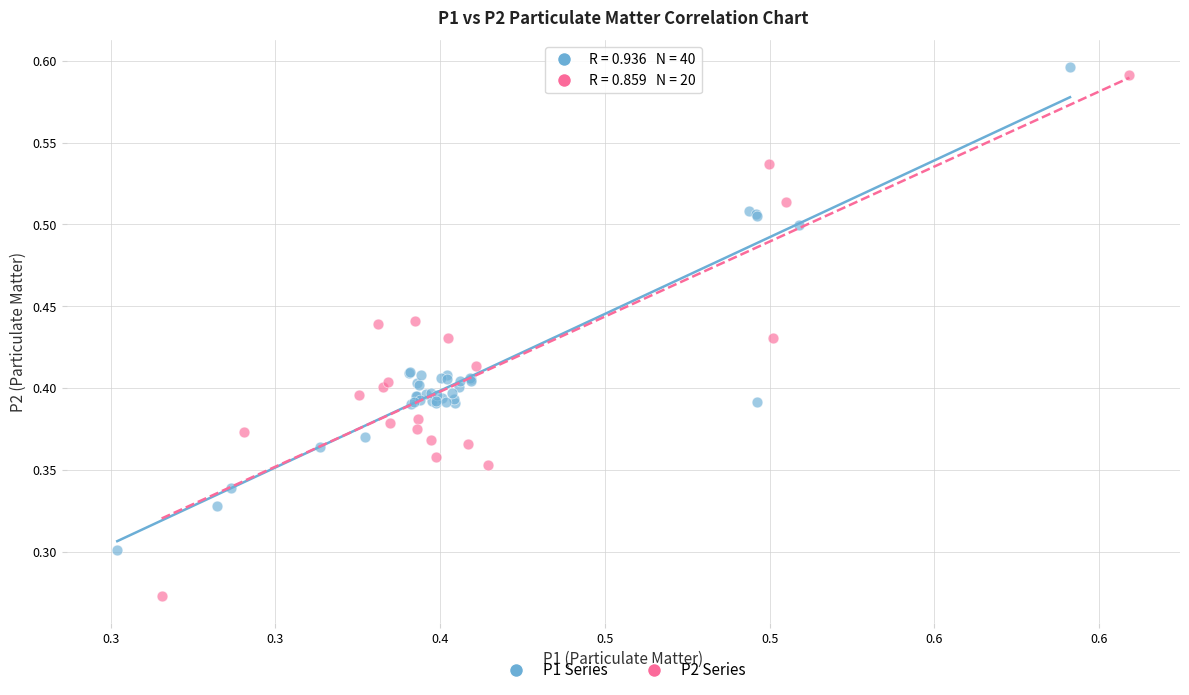

Which series reaches the minimum Y coordinate?

P2 Series